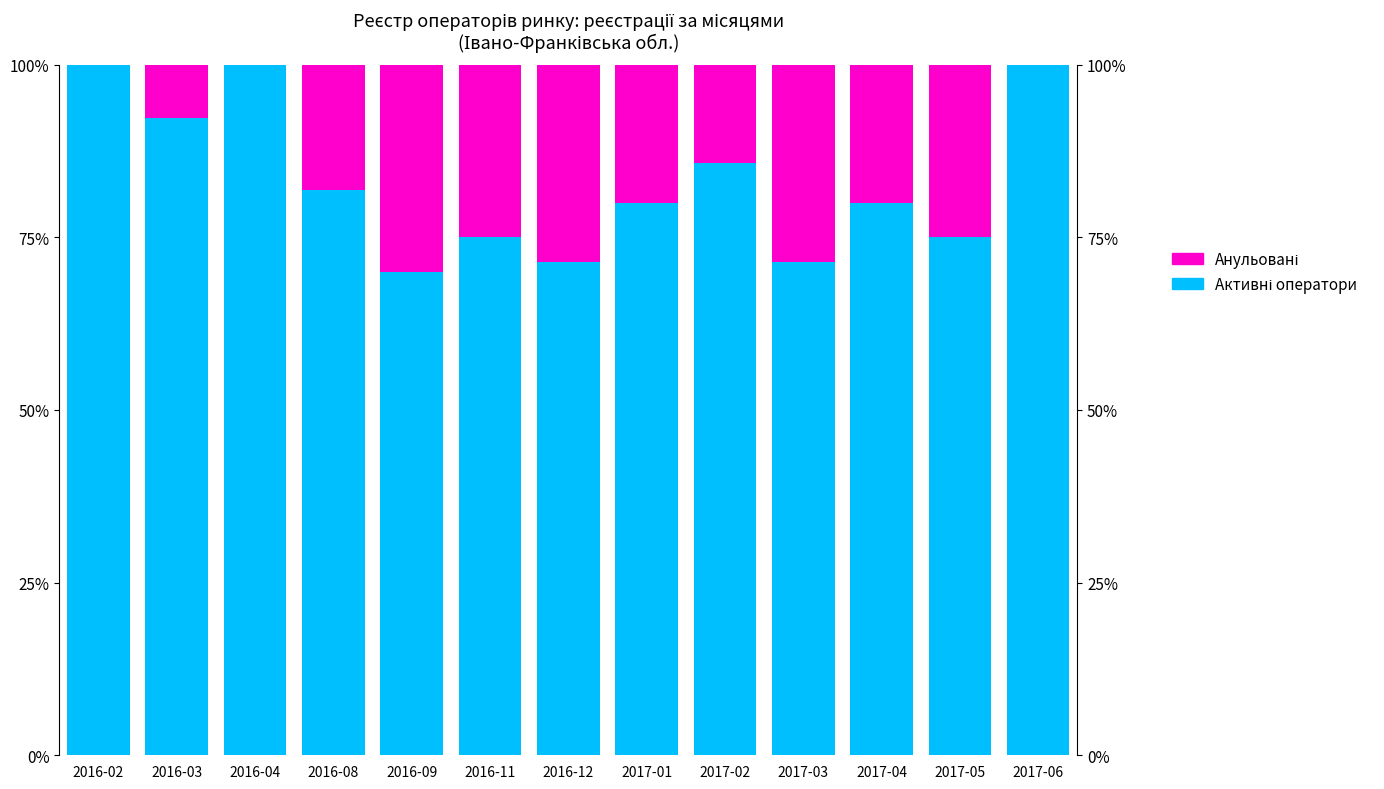

Which series changed the most between 2016-09 and 2016-12?

Анульовані